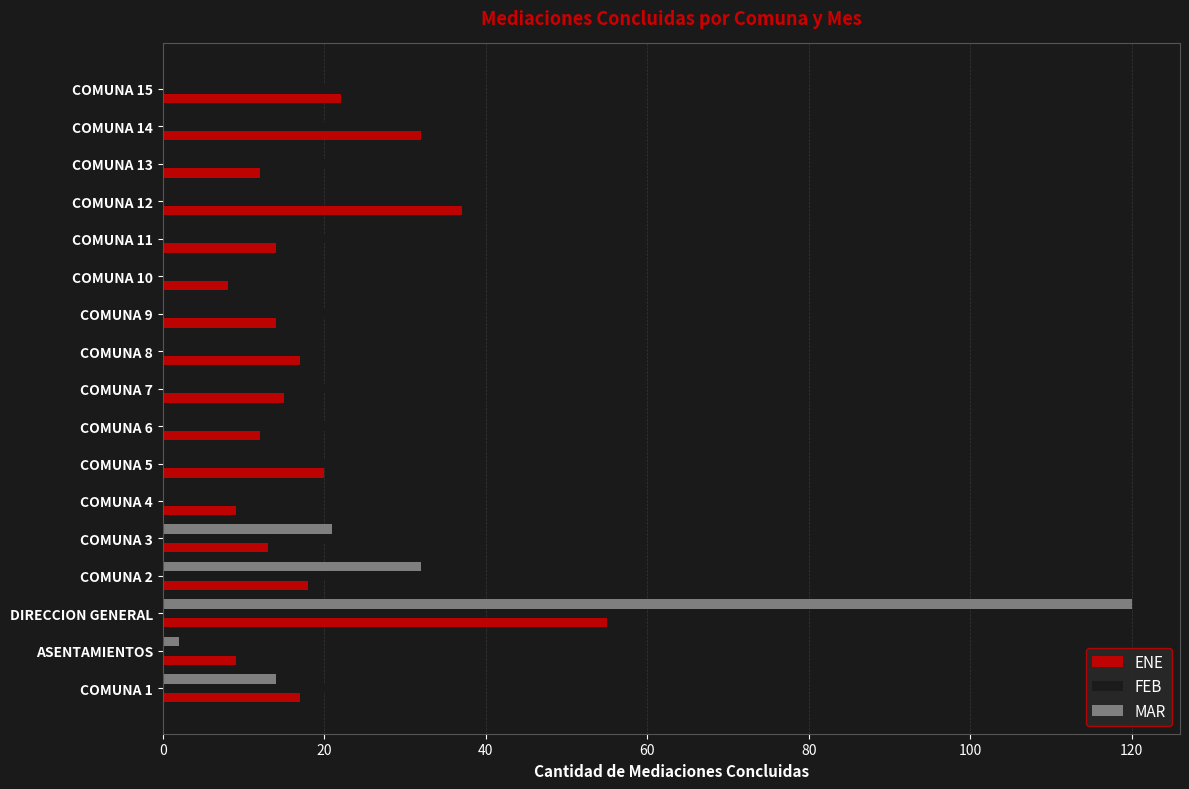

At which category is the sum across all series the highest?

DIRECCION GENERAL